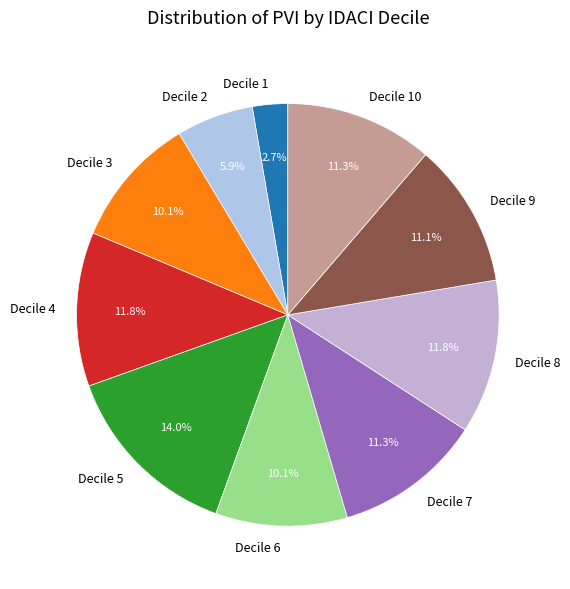

Is there any slice that represents more than half of the pie?

No